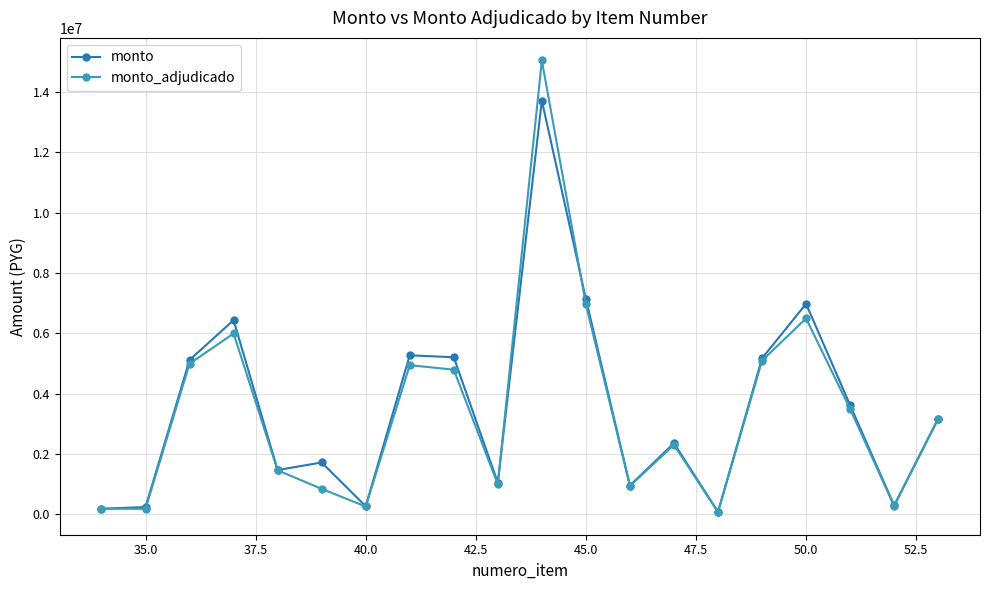

What is the value of the monto_adjudicado point at the 13th from the left?

946000